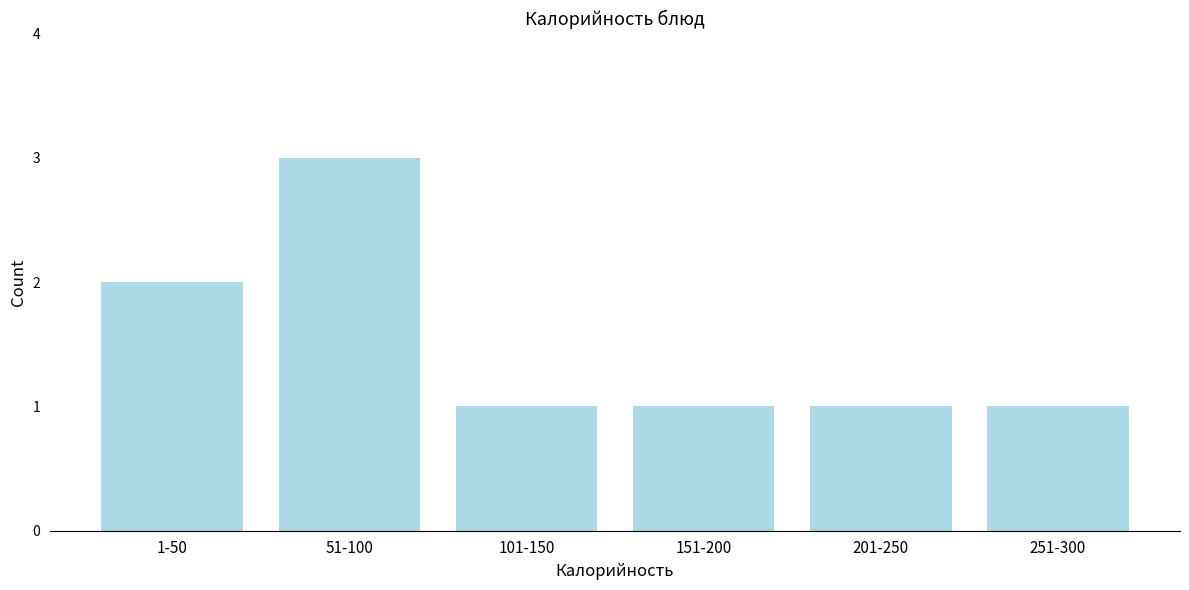

Reading left to right, extract all data points from this chart.

1-50=2	51-100=3	101-150=1	151-200=1	201-250=1	251-300=1